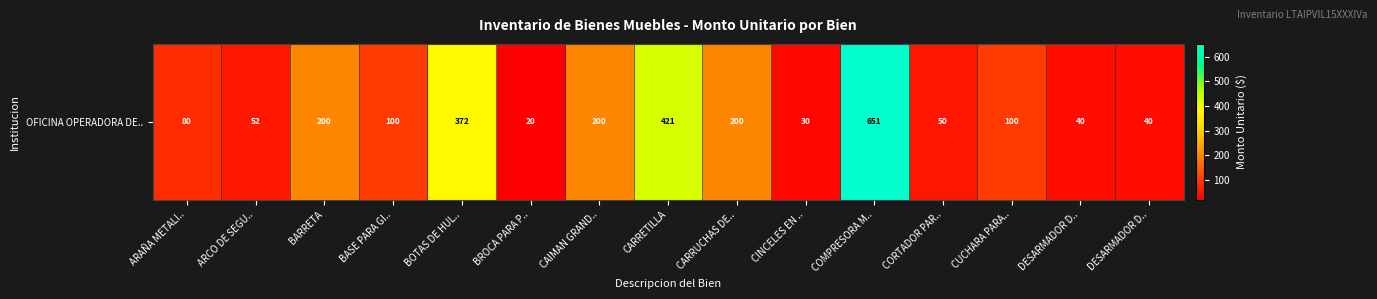

Rank the categories by value from highest to lowest.

COMPRESORA M.., CARRETILLA, BOTAS DE HUL.., BARRETA, CAIMAN GRAND.., CARRUCHAS DE.., BASE PARA GI.., CUCHARA PARA.., ARAÑA METALI.., ARCO DE SEGU.., CORTADOR PAR.., DESARMADOR D.., DESARMADOR D.., CINCELES EN .., BROCA PARA P..